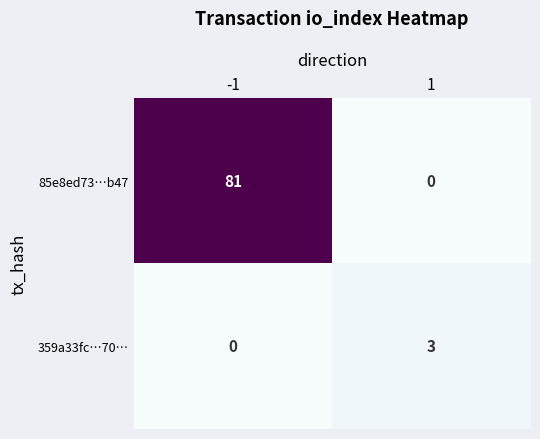

Rank the series by their average value, from highest to lowest.

85e8ed73…b47, 359a33fc…70…